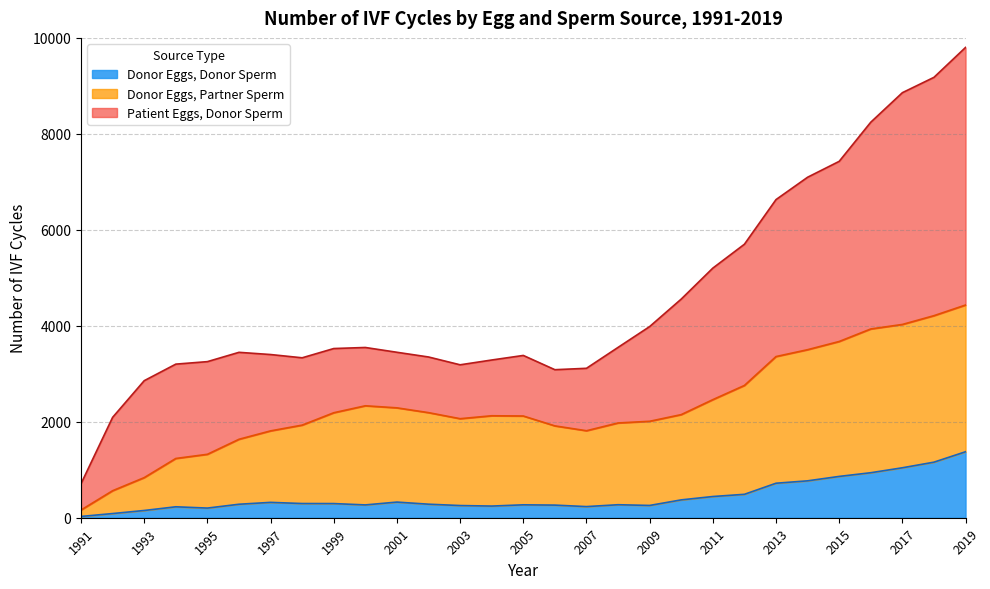

Where does the Donor Eggs, Partner Sperm series first go above 2125?

1999